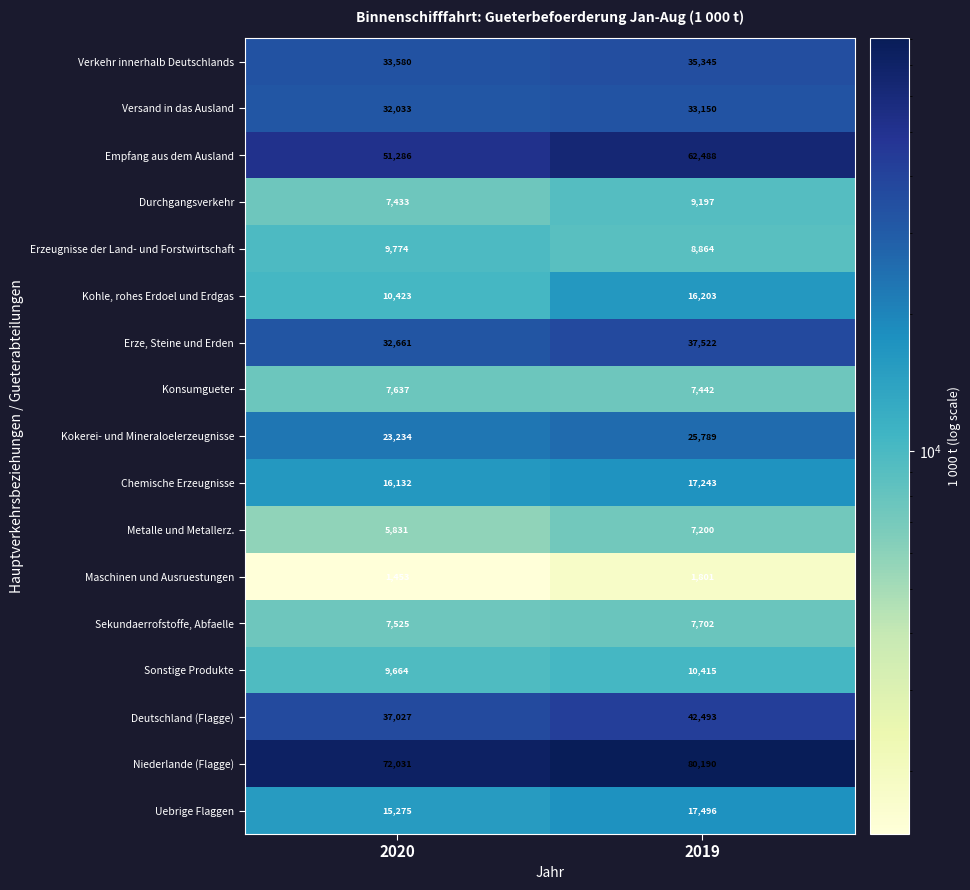

Is it true that Uebrige Flaggen equals 15275 at 2020?

True